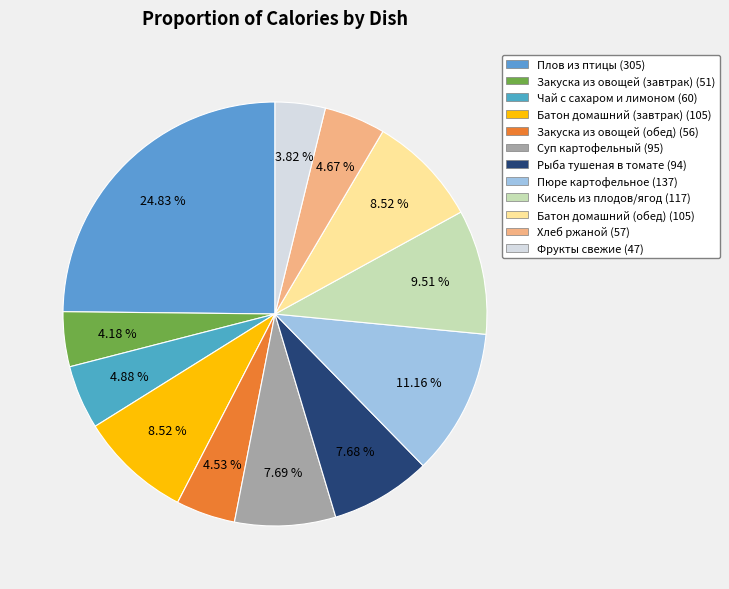

What percentage is NOT represented by Батон домашний (обед)?

91.5%